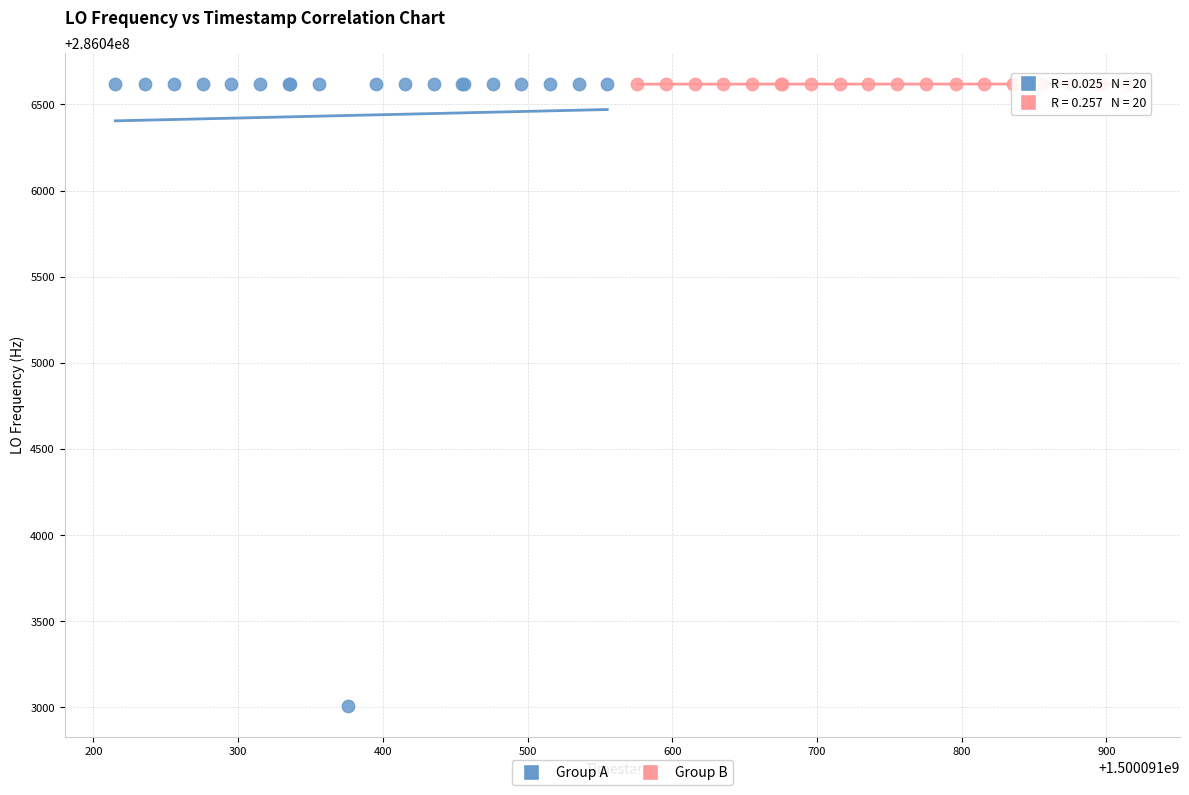

Which series has the widest spread of Y values?

Group A